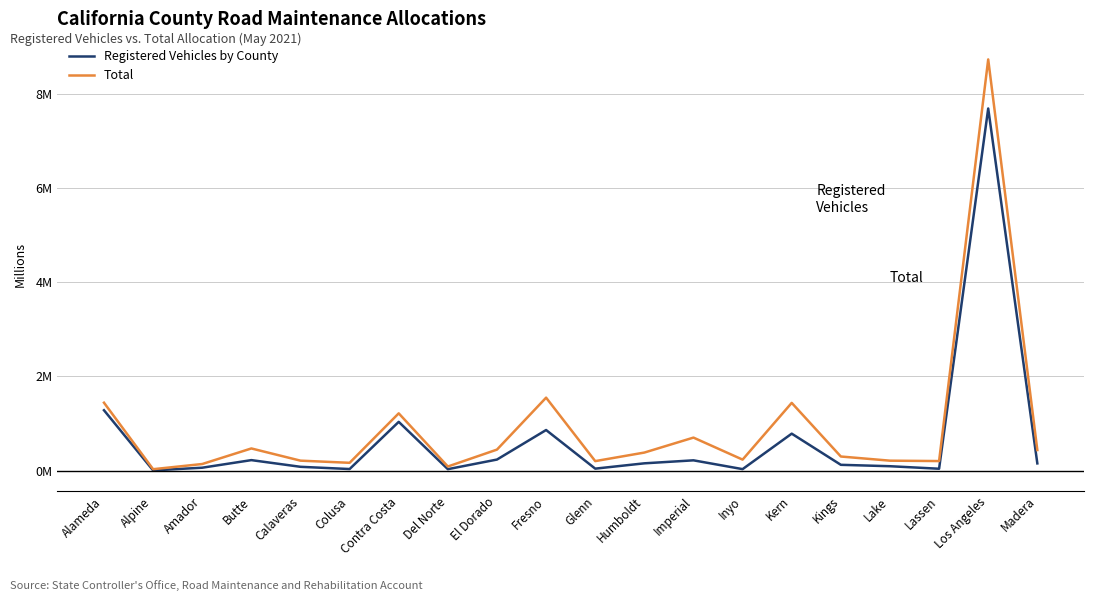

What are all the series names shown in the legend?

Registered Vehicles by County, Total